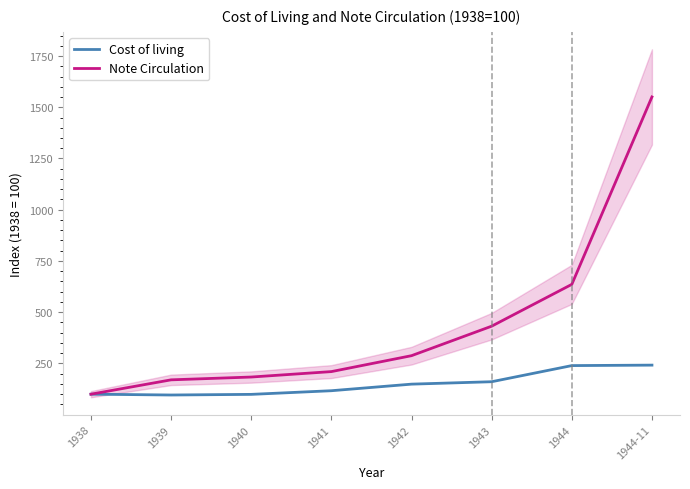

At which label is Cost of living closest to 168?

1943